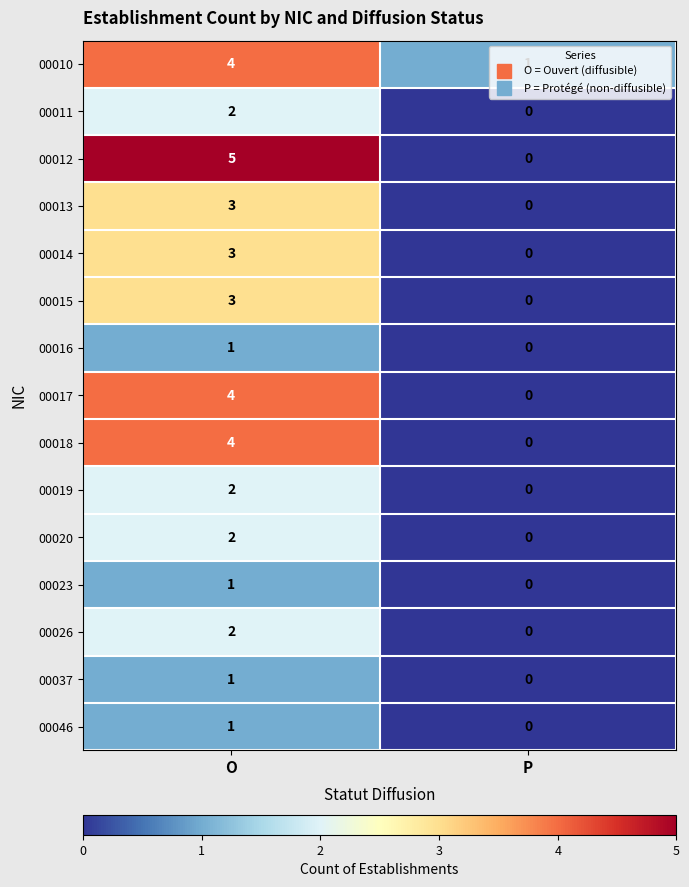

Where is 00012 nearest to the value 2?

P